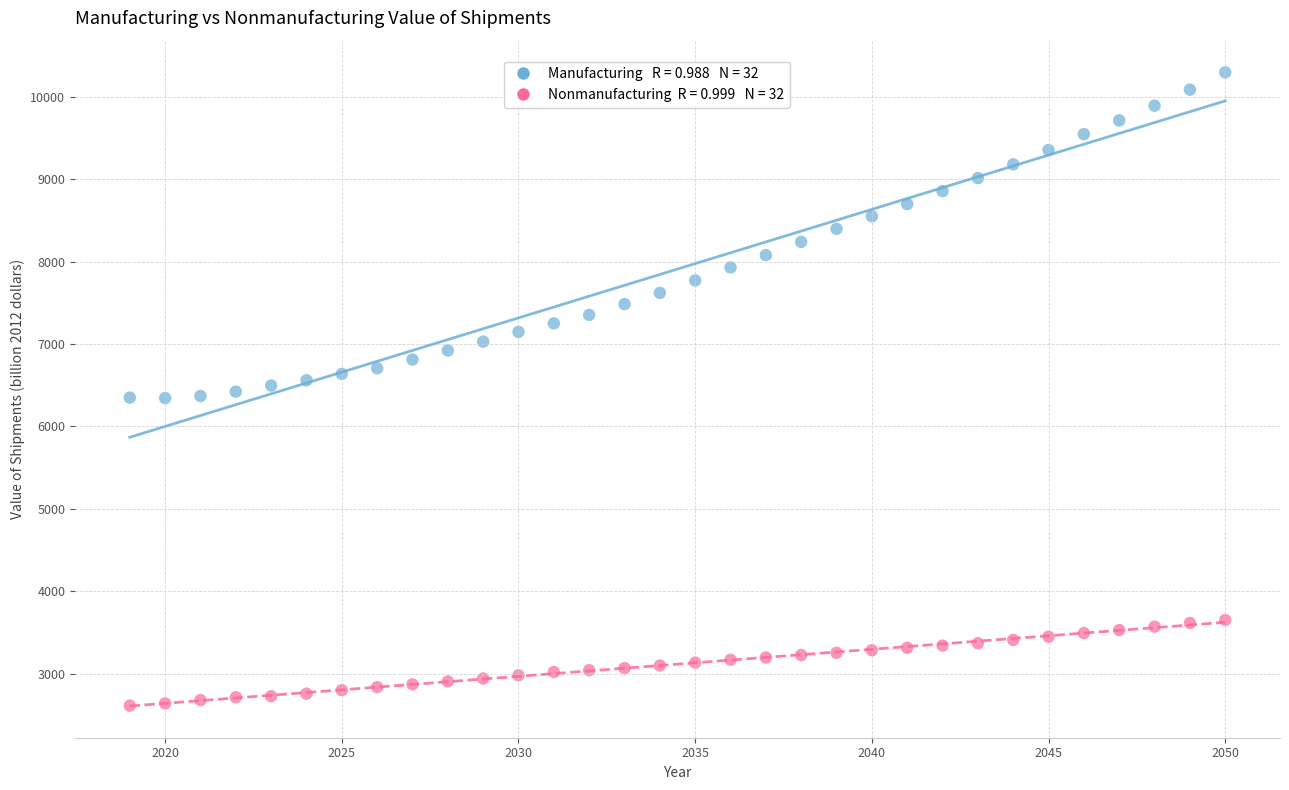

Across all data points, what is the range of Y values (max minus min)?

7686.8